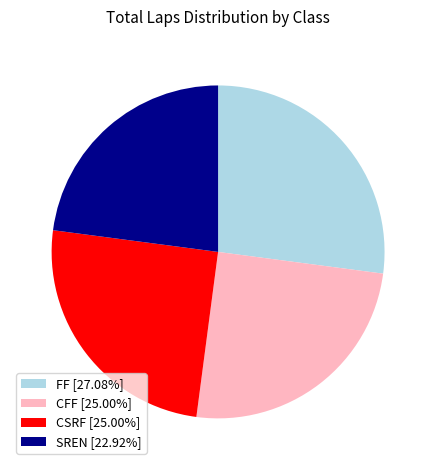

Is CFF the majority of the pie?

No